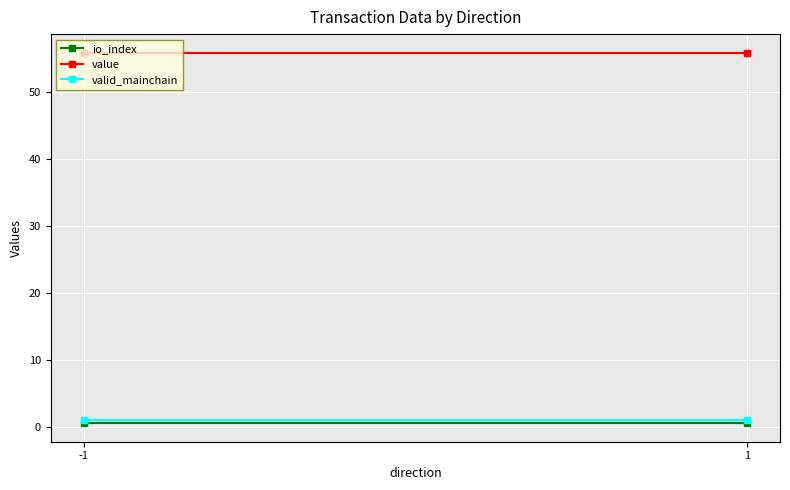

What is the sum of the valid_mainchain values at 1 and -1?

2.0